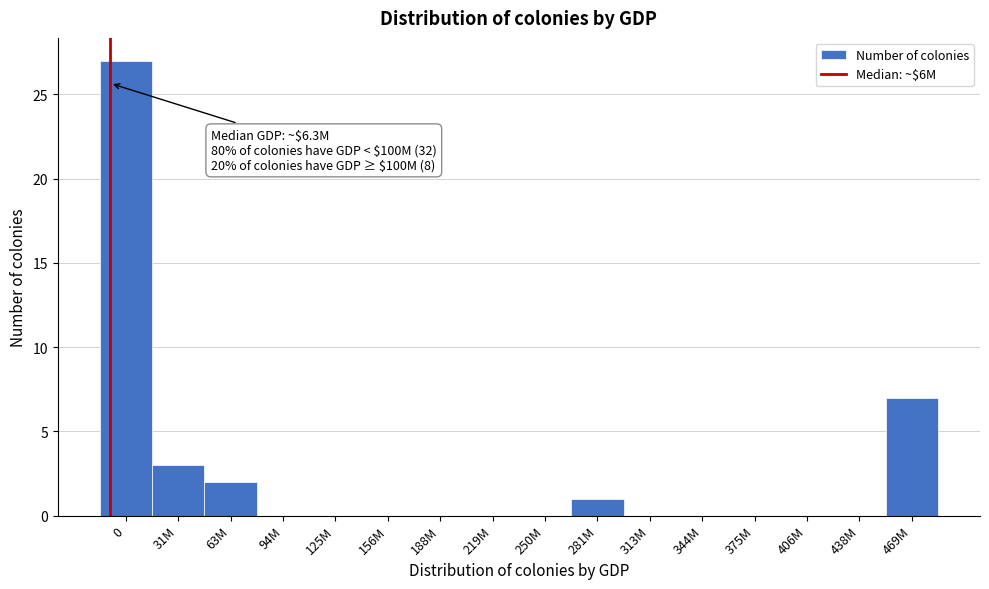

Reading right to left, transcribe all the data shown in this chart.

469M=7	438M=0	406M=0	375M=0	344M=0	313M=0	281M=1	250M=0	219M=0	188M=0	156M=0	125M=0	94M=0	63M=2	31M=3	0=27